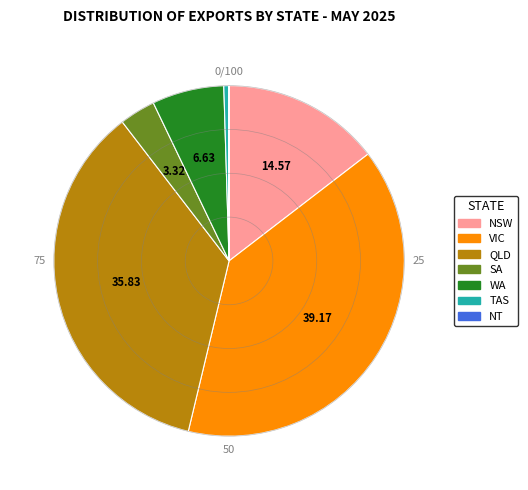

Which has a higher value, SA or TAS?

SA